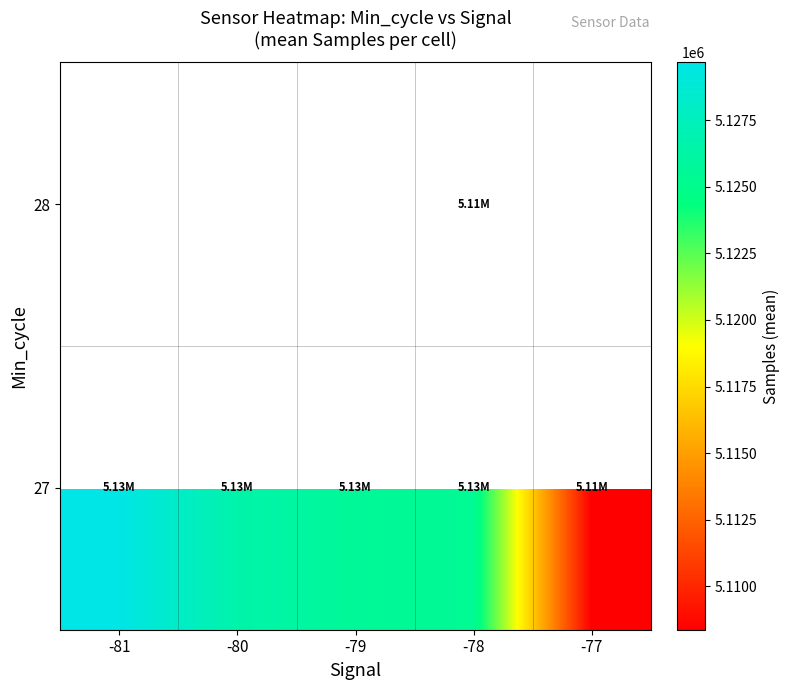

True or false: 27 has a value of 2925774.1 at -81.

False